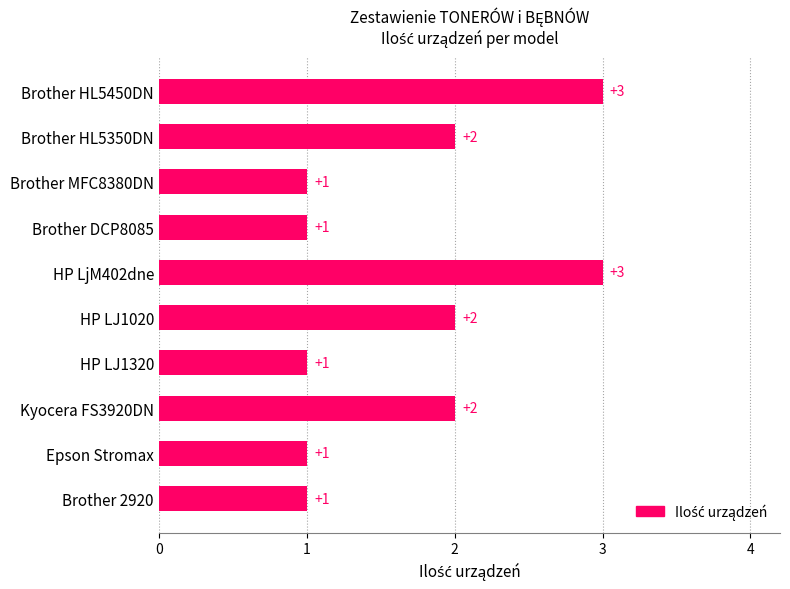

The value at Brother MFC8380DN is 2. True or false?

False